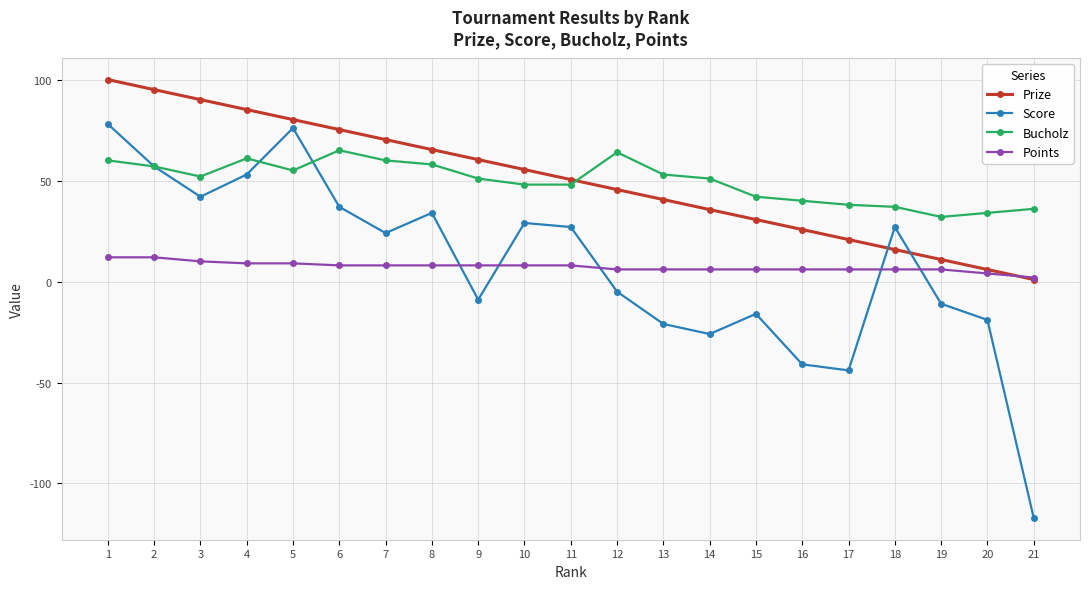

Which series changed the most between 10 and 17?

Score